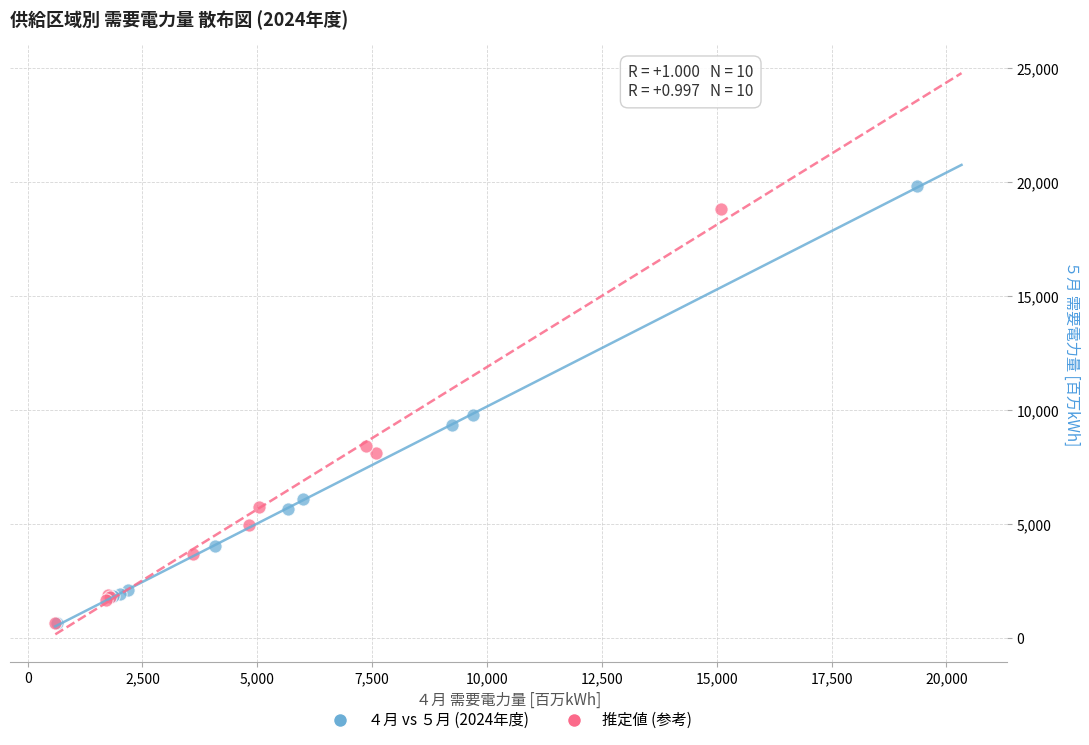

Which series has the widest spread of Y values?

４月 vs ５月 (2024年度)